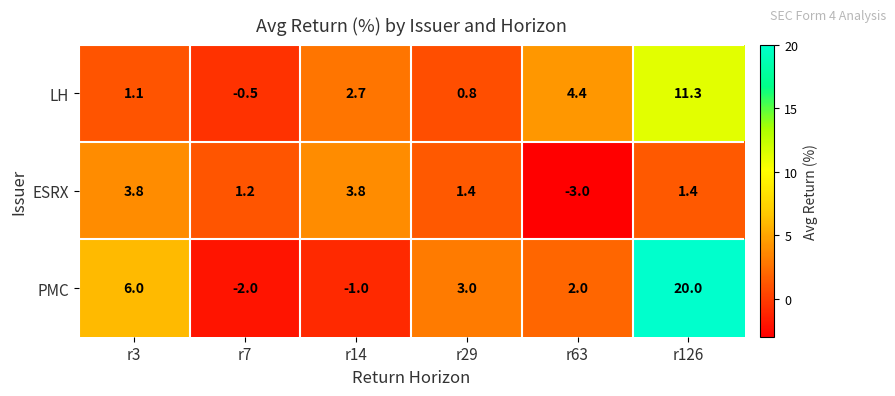

What is the total value across all series at r63?

3.4